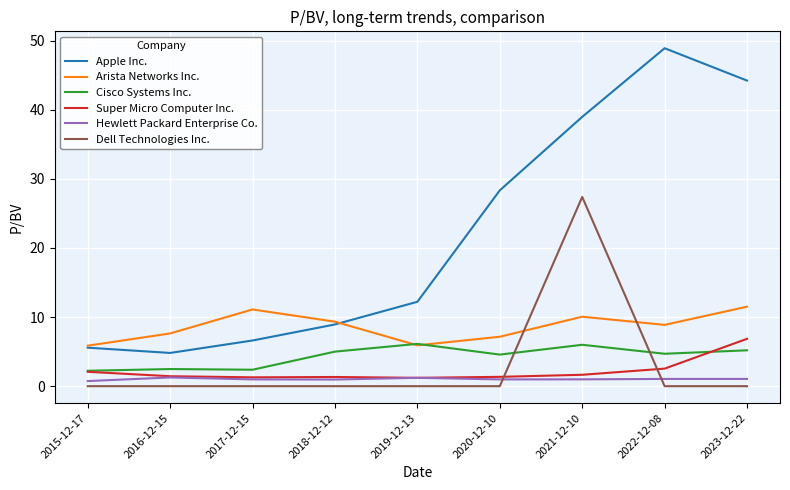

Which label corresponds to the largest value in the chart?

2022-12-08